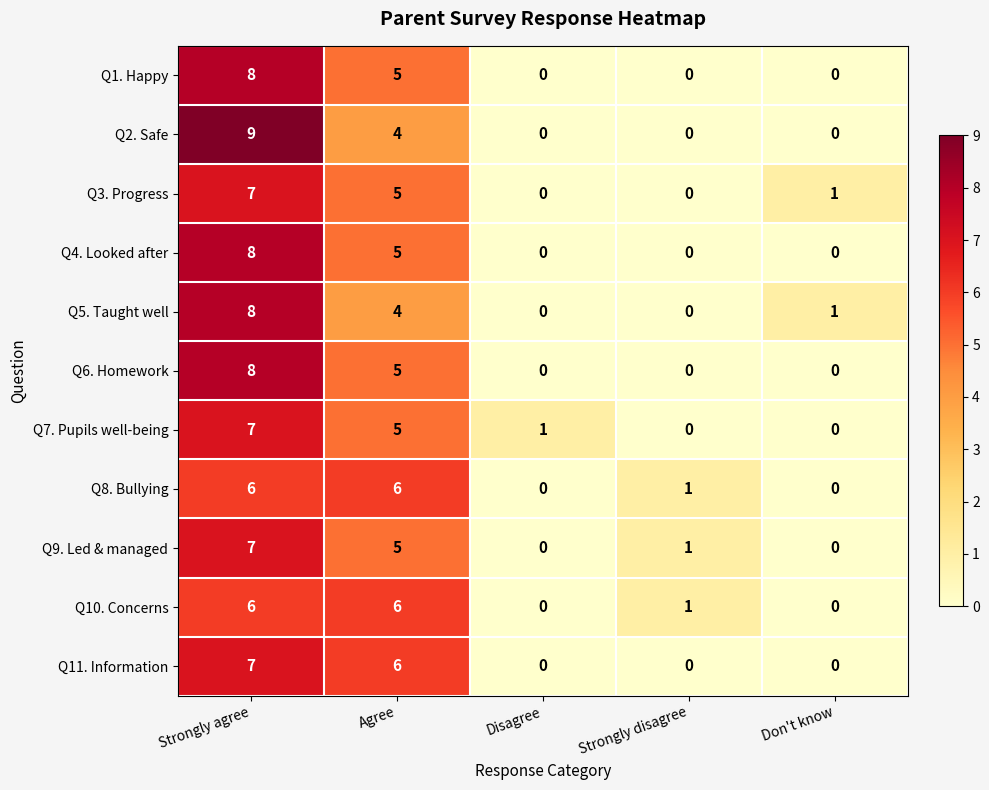

What is the sum of all Q3. Progress values?

13